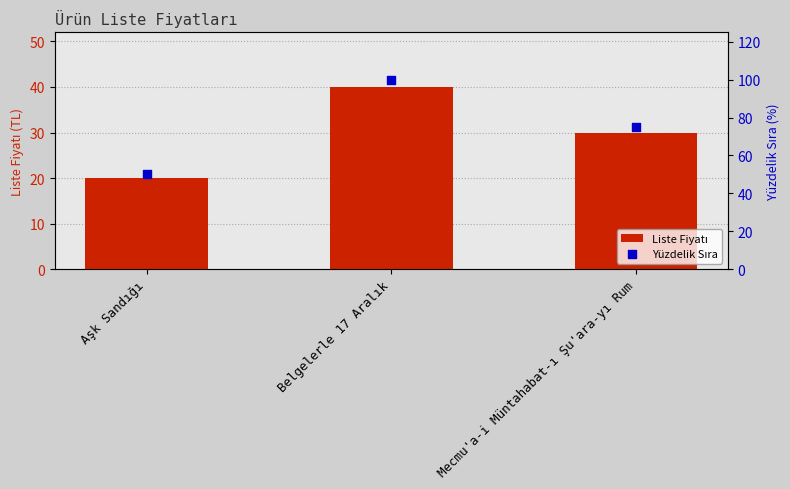

At which category is the sum across all series the highest?

Belgelerle 17 Aralık